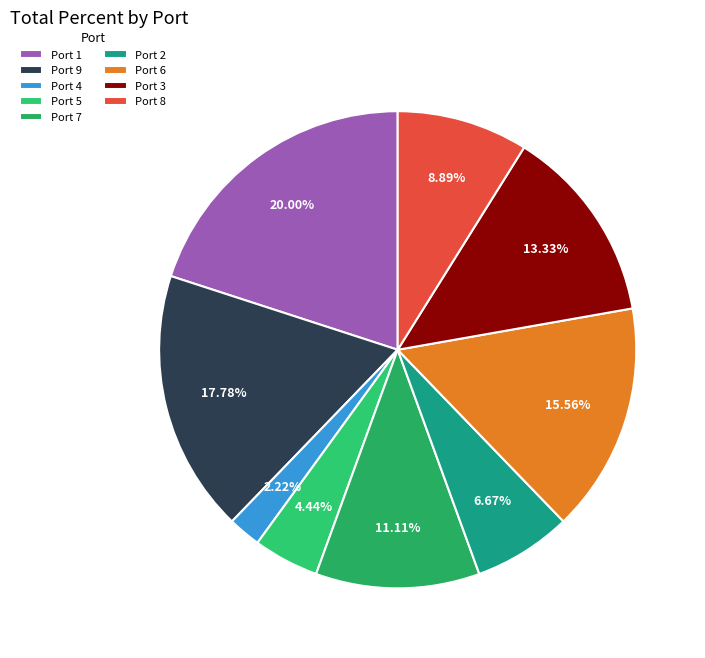

How many slices are in this pie chart?

9